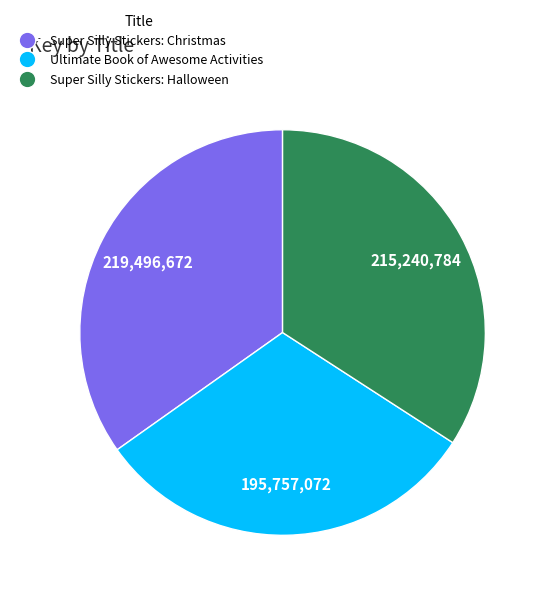

What is the ratio of the value at Super Silly Stickers: Halloween to the value at Ultimate Book of Awesome Activities?

1.1